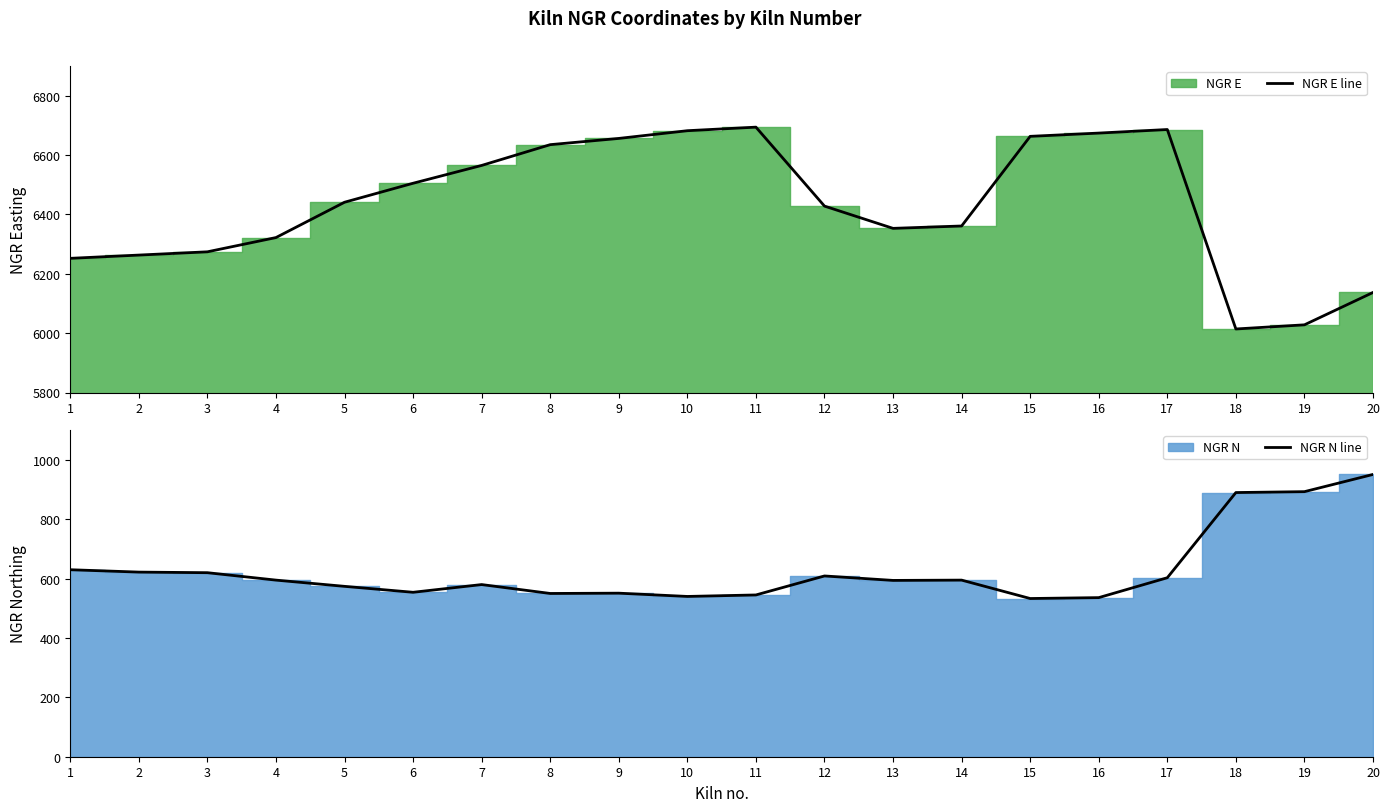

At which category is the sum across all series the highest?

17